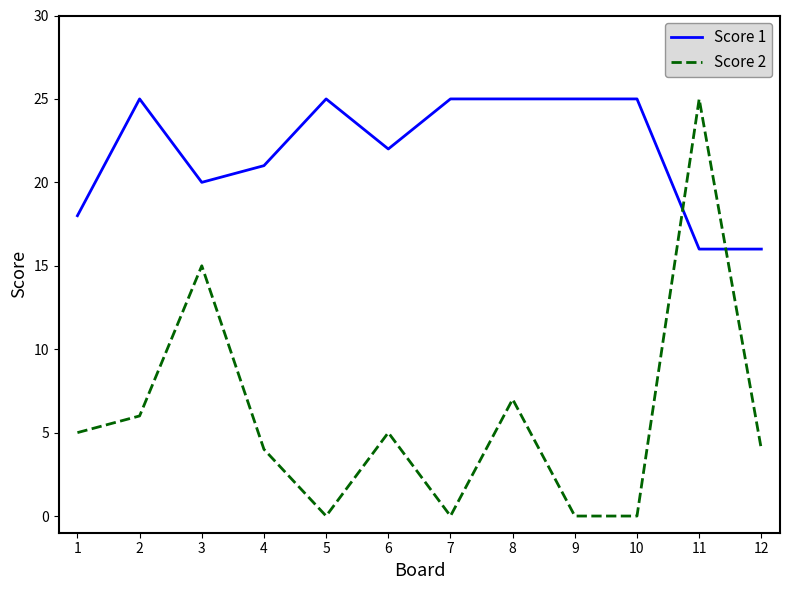

What is the sum of all Score 1 values?

263